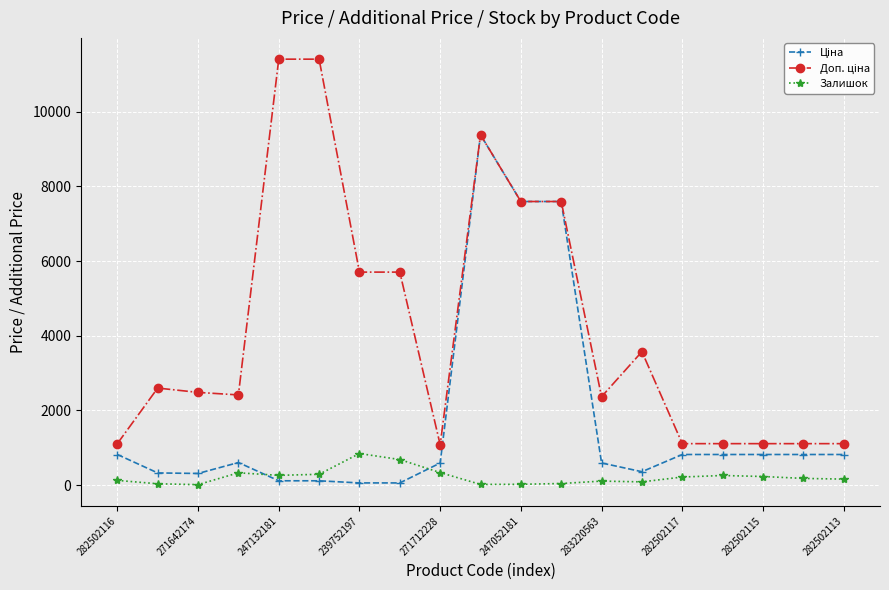

What is the value of the Залишок point at the 4th from the left?

328.0